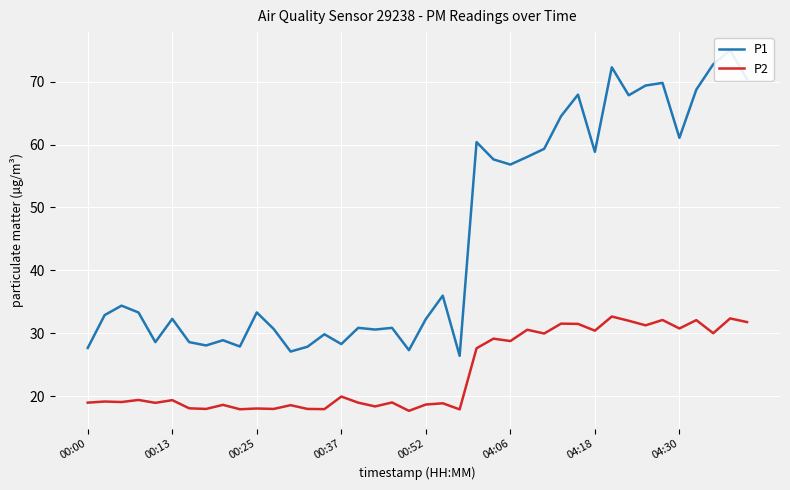

The value of P2 at 00:52 is 33.2. True or false?

False